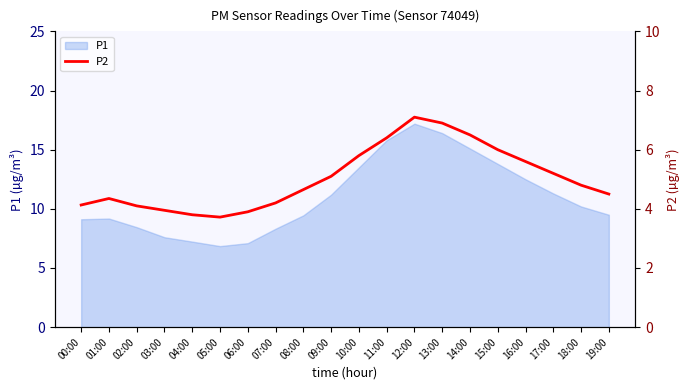

Is it true that P1 equals 4.2 at 08:00?

False